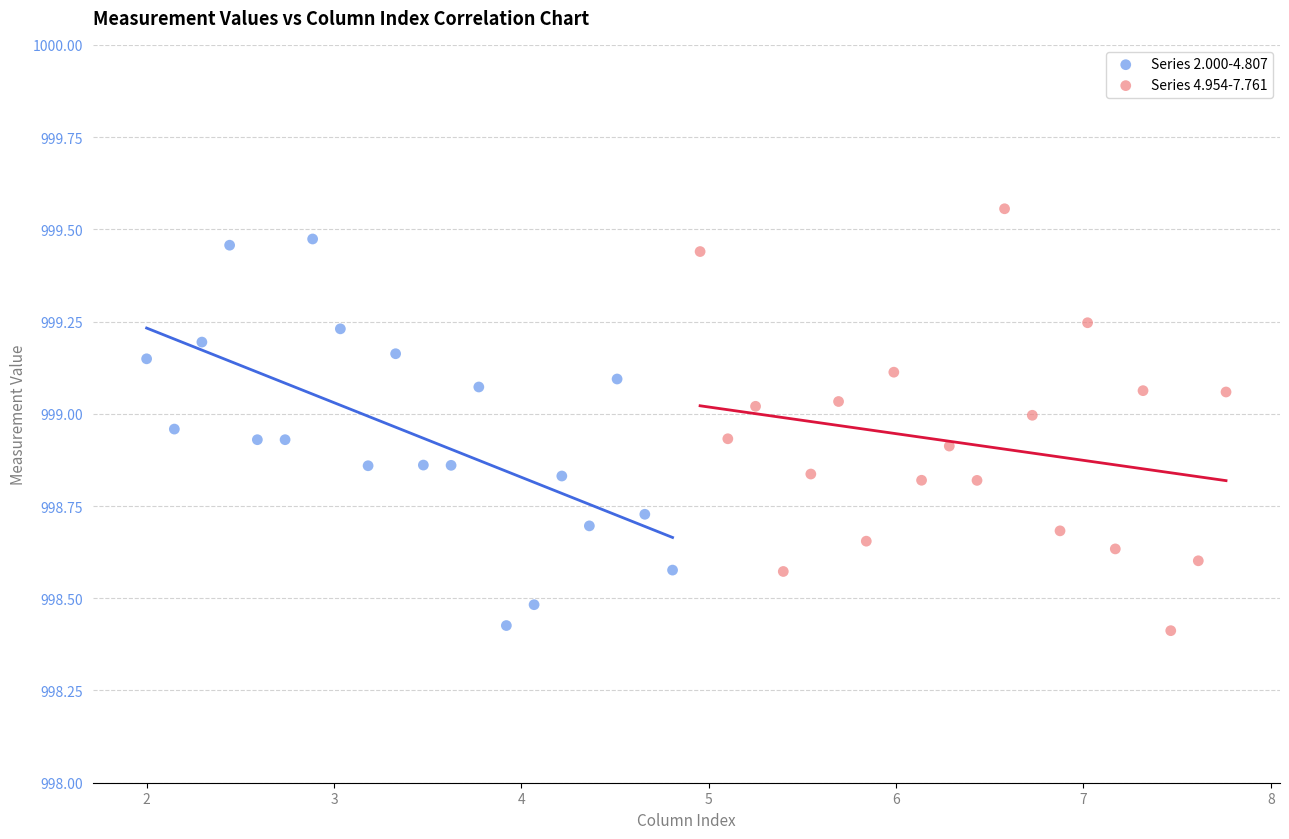

What are all the series names shown in the legend?

Series 2.000-4.807, Series 4.954-7.761